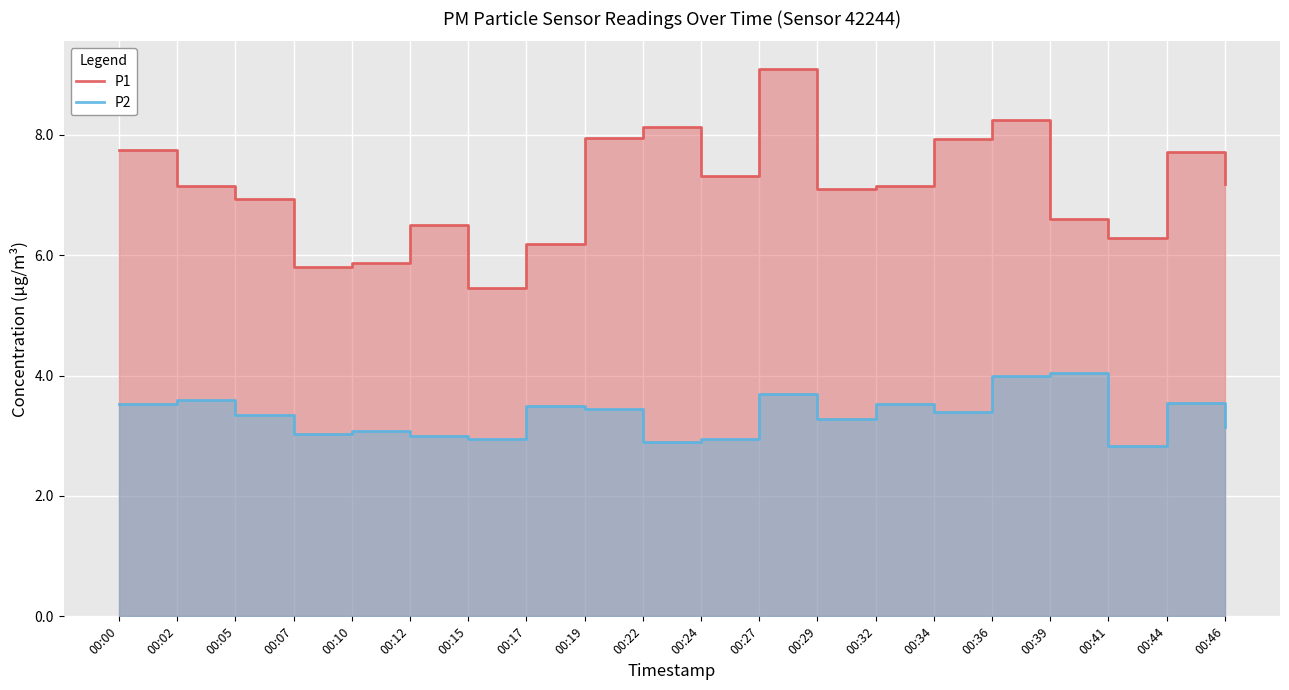

What is the total value across all series at 00:17?

9.7